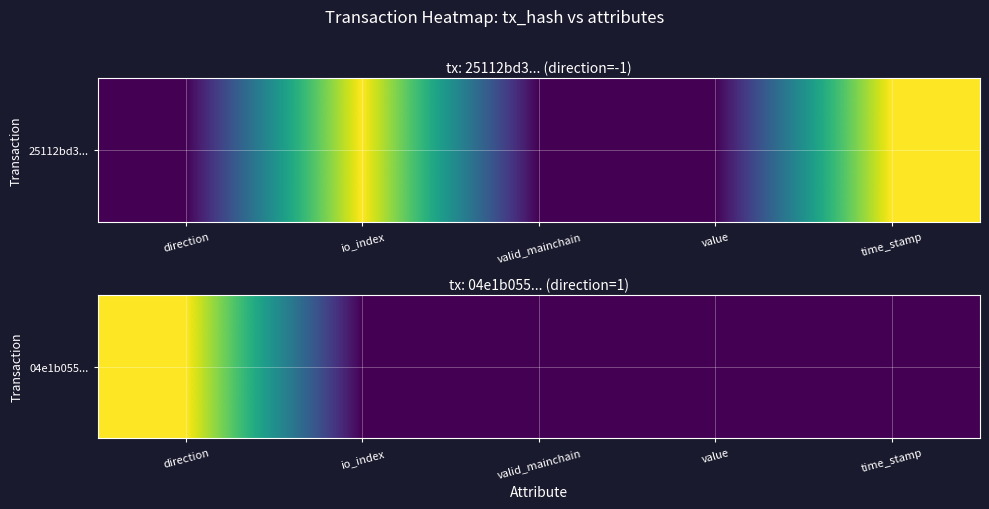

What is the difference between the maximum and minimum values?

1